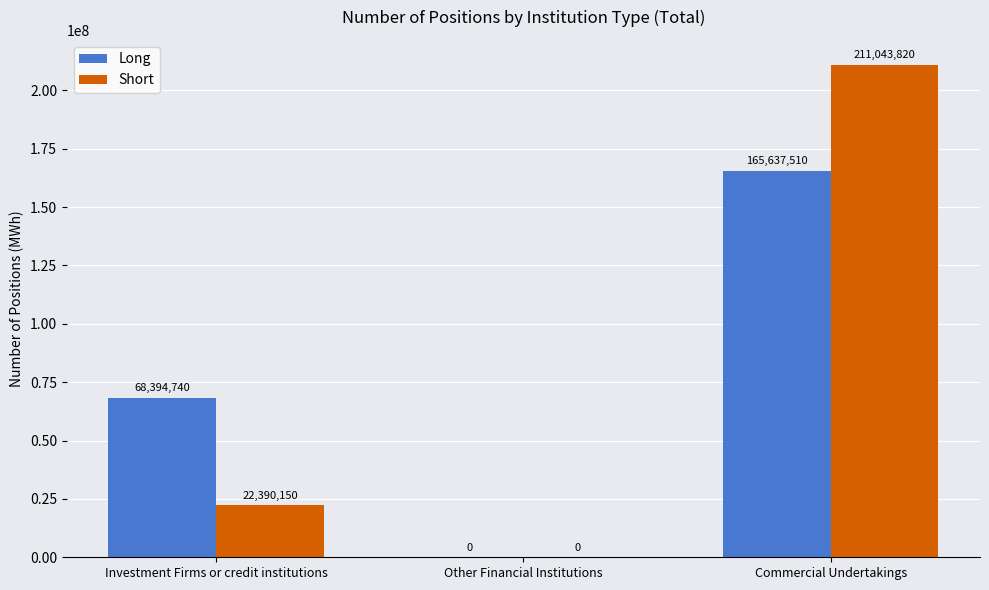

Is it true that Long equals 92431106 at Commercial Undertakings?

False